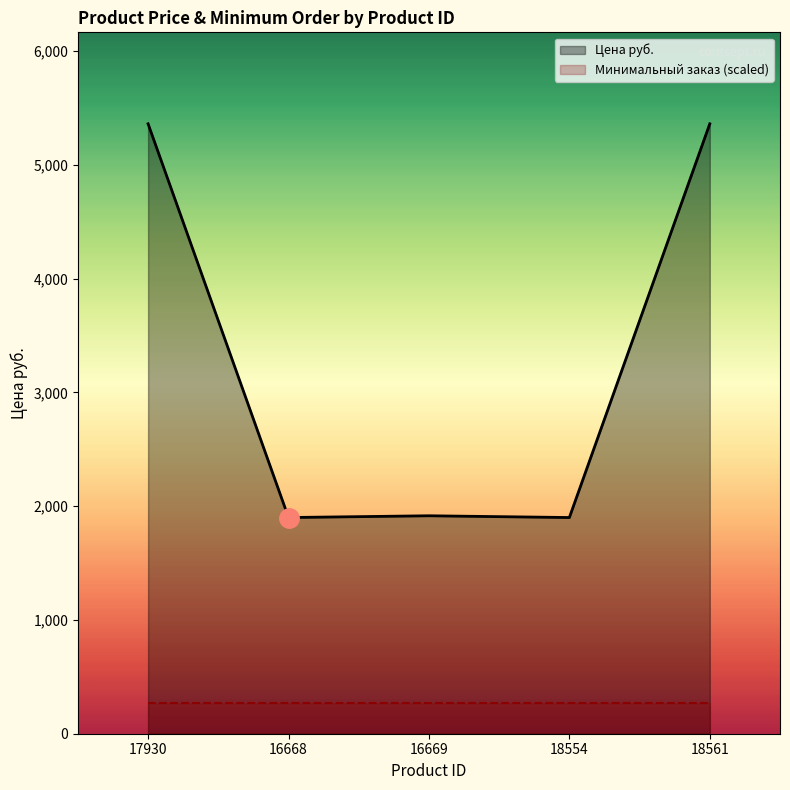

Reading right to left, extract all data points from this chart.

18561=5361.1	18554=1900.3	16669=1915.8	16668=1900.3	17930=5361.1